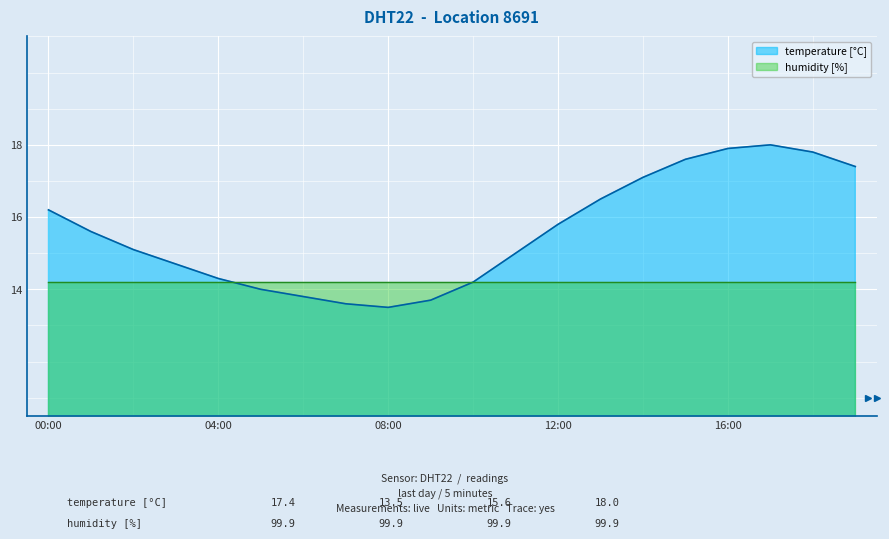

What is the value of the 3rd point from the left?

15.1